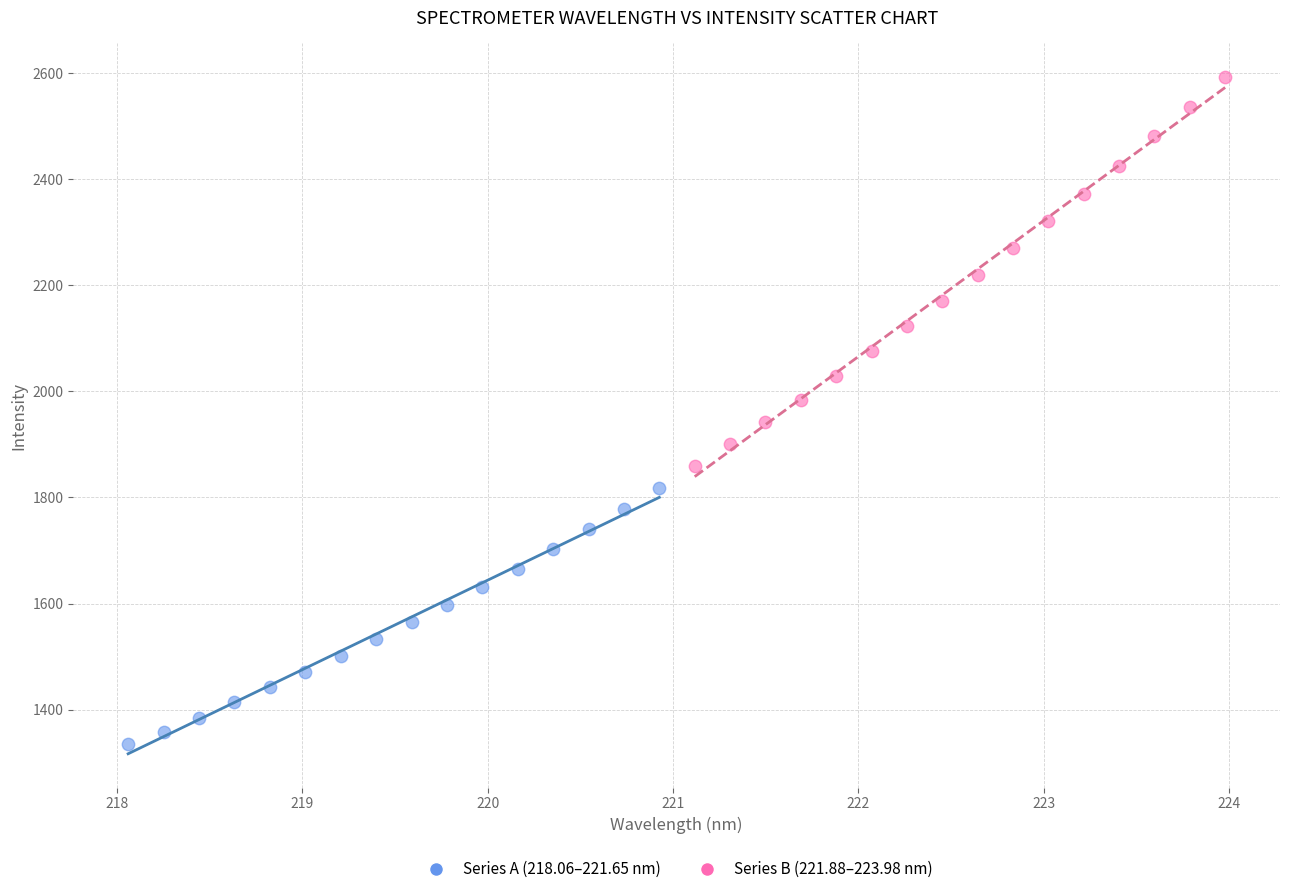

Which series has the widest spread of Y values?

Series B (221.88–223.98 nm)